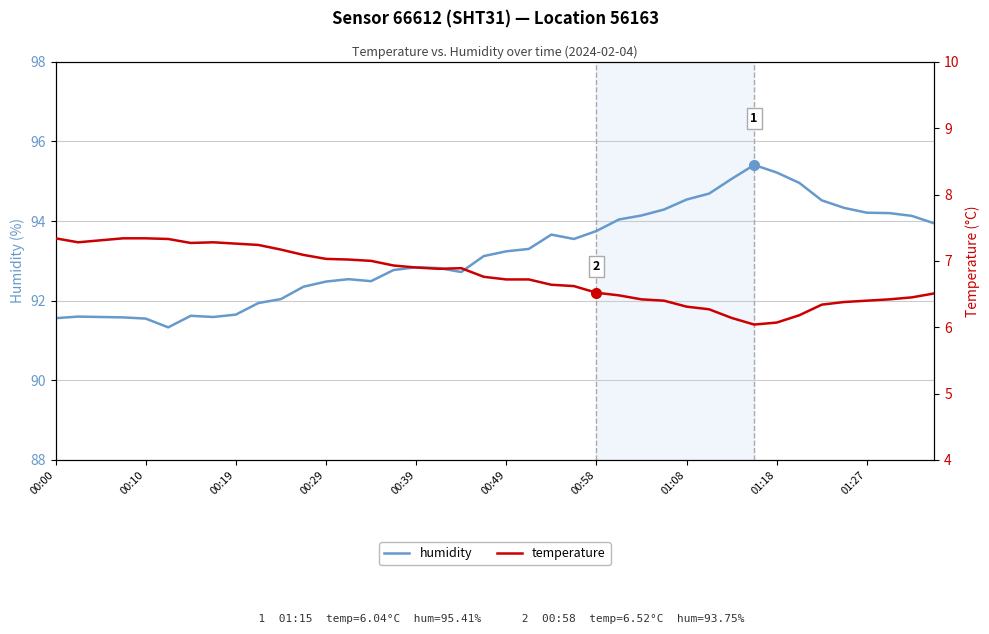

At 00:00, list the series in order from smallest to largest.

temperature, humidity